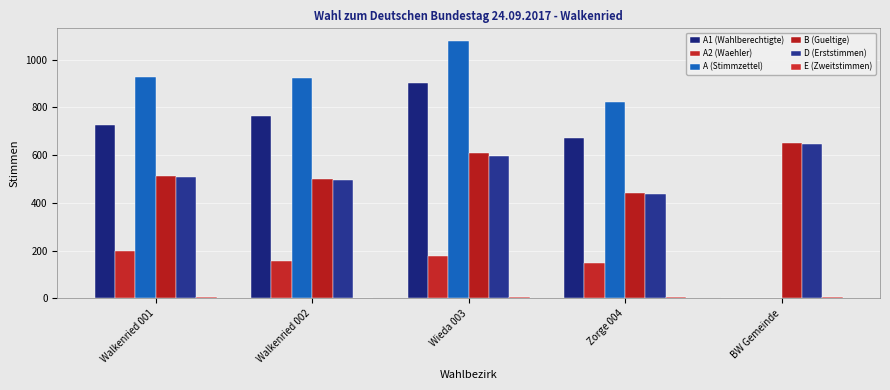

What value does the A (Stimmzettel) series have at Wieda 003, to the nearest 100?

1100